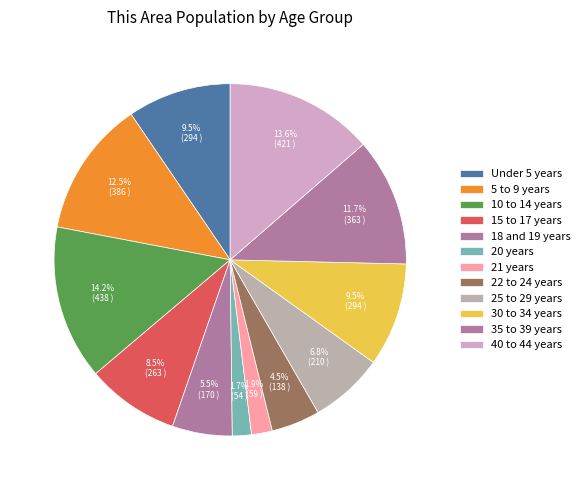

To the nearest percent, what is the combined percentage of 15 to 17 years and 25 to 29 years?

15%